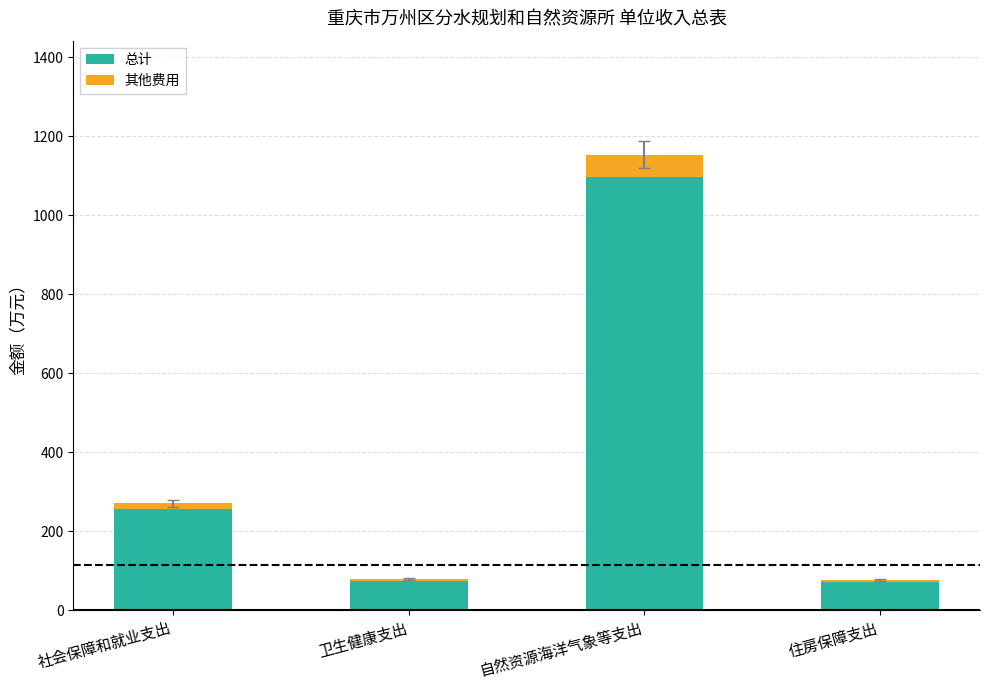

At which label is 总计 closest to 584?

社会保障和就业支出